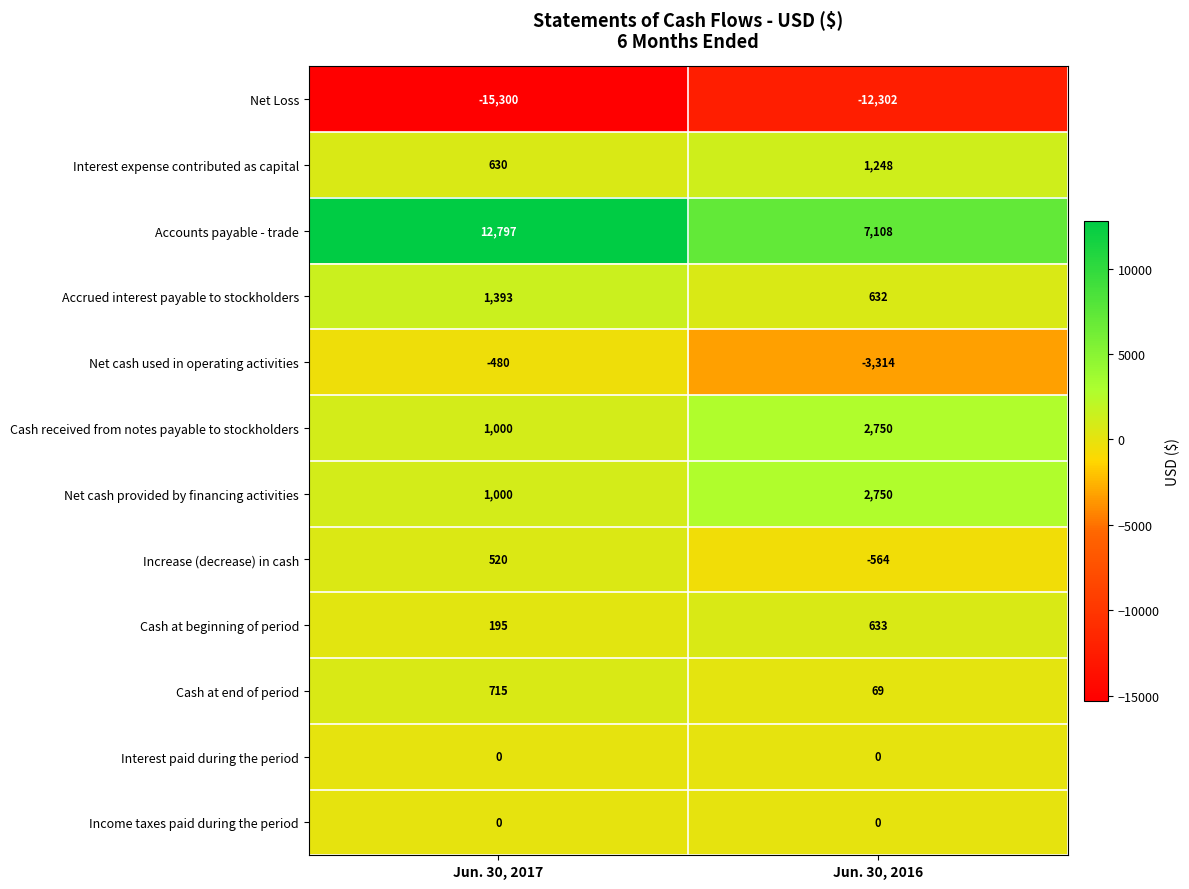

At how many categories does at least one series exceed 10803?

1